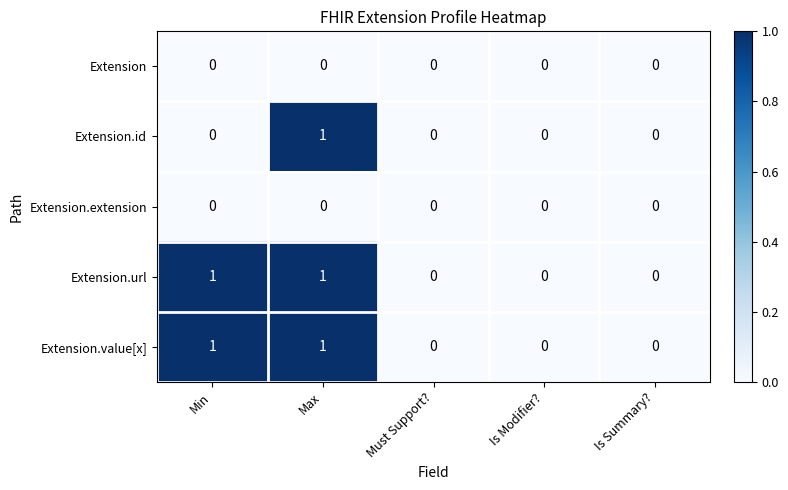

At which category is the sum across all series the highest?

Max